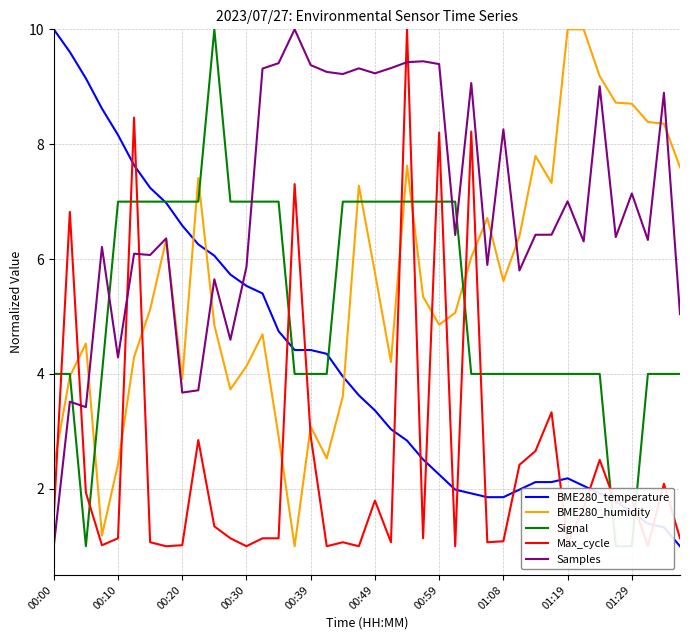

What is the sum of all Signal values?

211.0